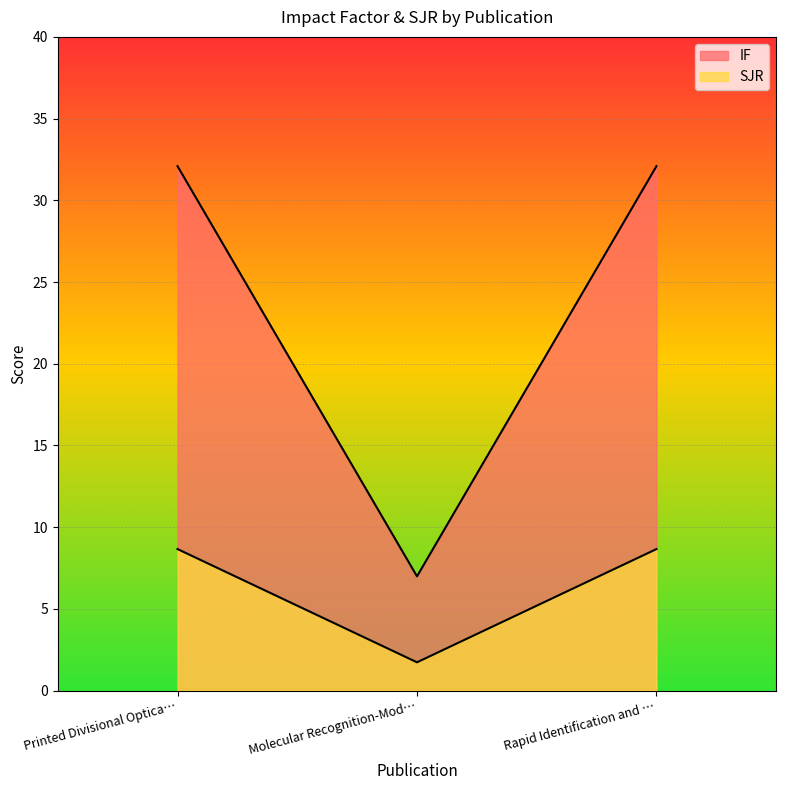

Read the SJR value at Rapid Identification and ….

8.7